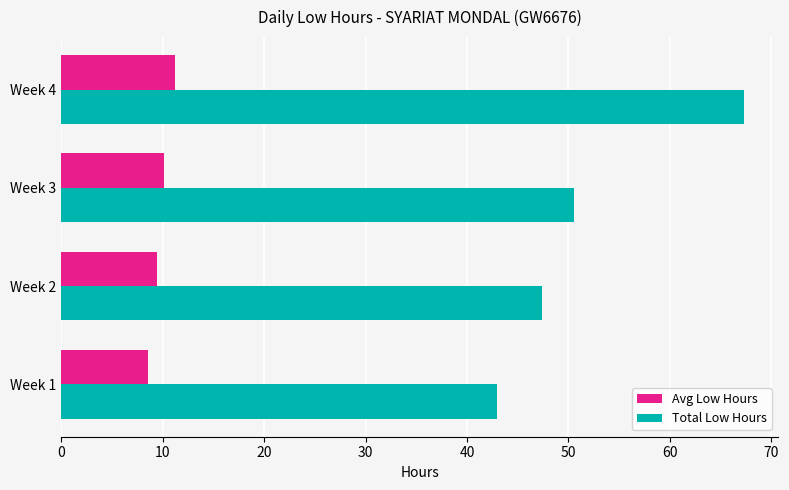

Which label corresponds to the largest value in the chart?

Week 4